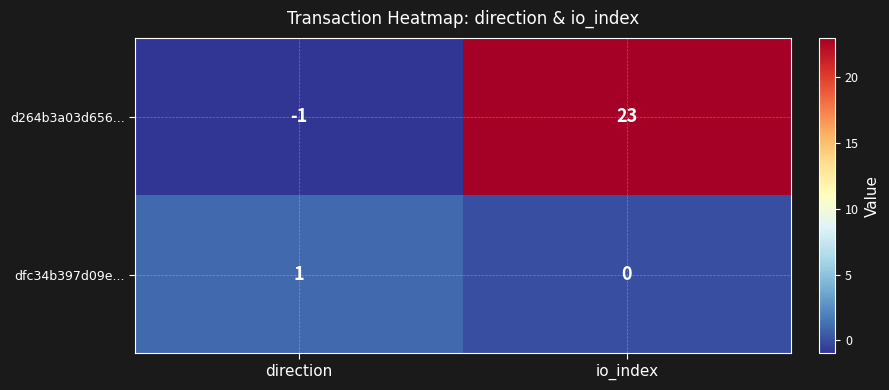

Rank the series by their maximum value, from lowest to highest.

dfc34b397d09e..., d264b3a03d656...